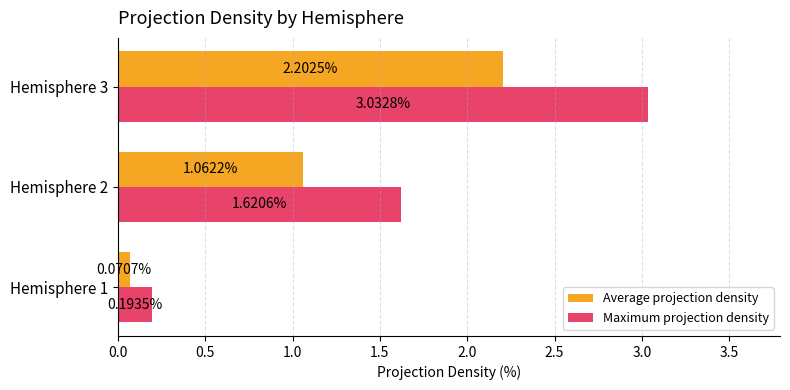

Which series has the largest total across all categories?

Maximum projection density